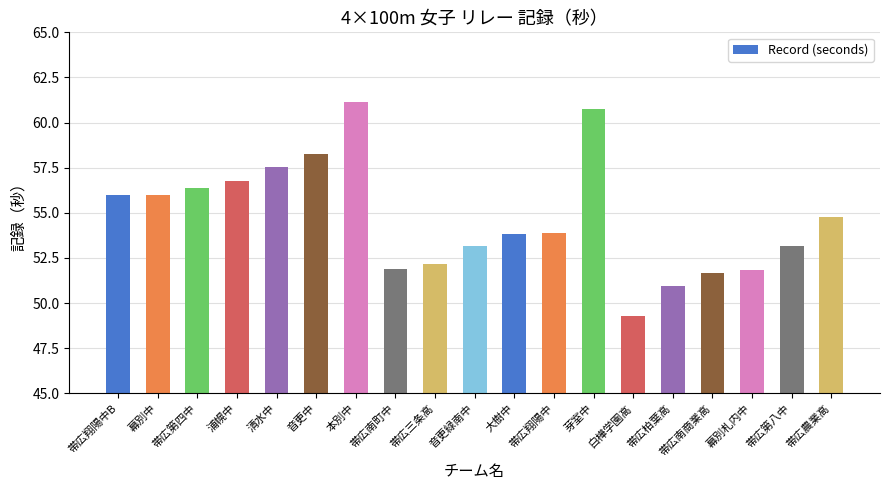

Approximately how many times larger is the value at 清水中 compared to 本別中?

0.9